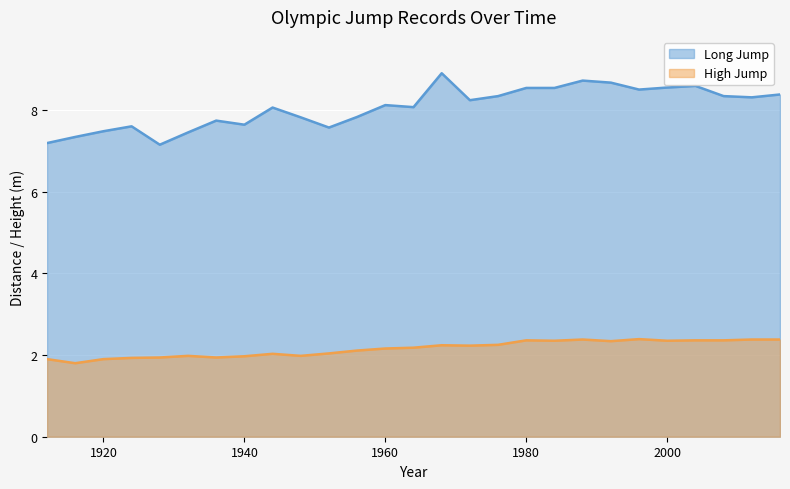

What is the value of the Long Jump point at the 15th from the left?

8.9